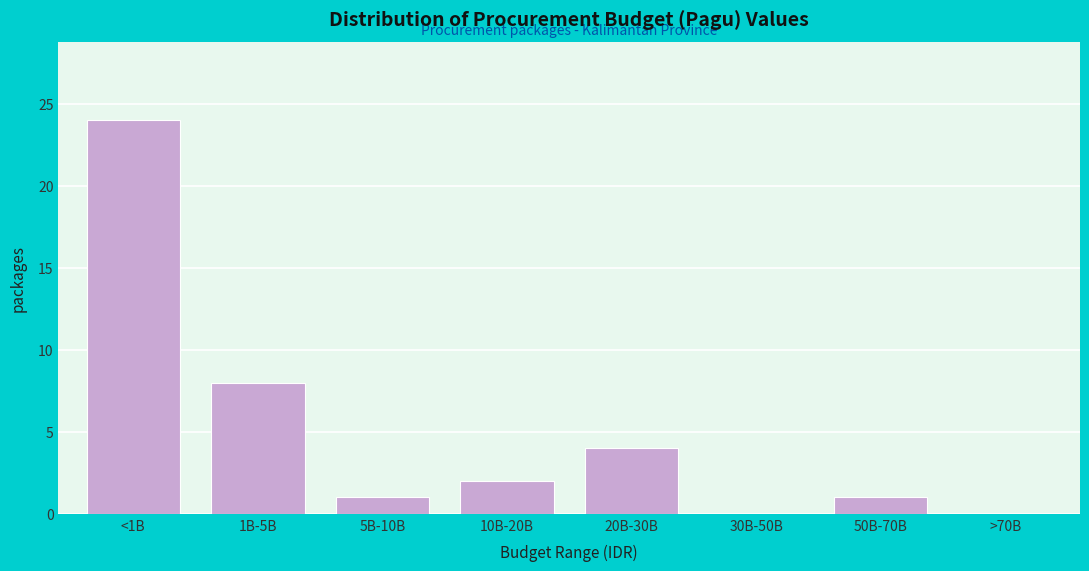

Reading right to left, list all the values displayed in this chart.

>70B=0	50B-70B=1	30B-50B=0	20B-30B=4	10B-20B=2	5B-10B=1	1B-5B=8	<1B=24